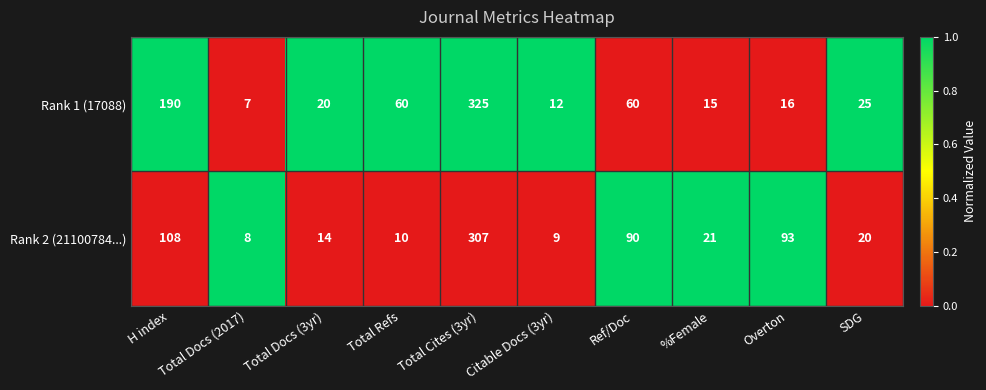

List the series in order of their overall mean, highest first.

Rank 1 (17088), Rank 2 (21100784...)